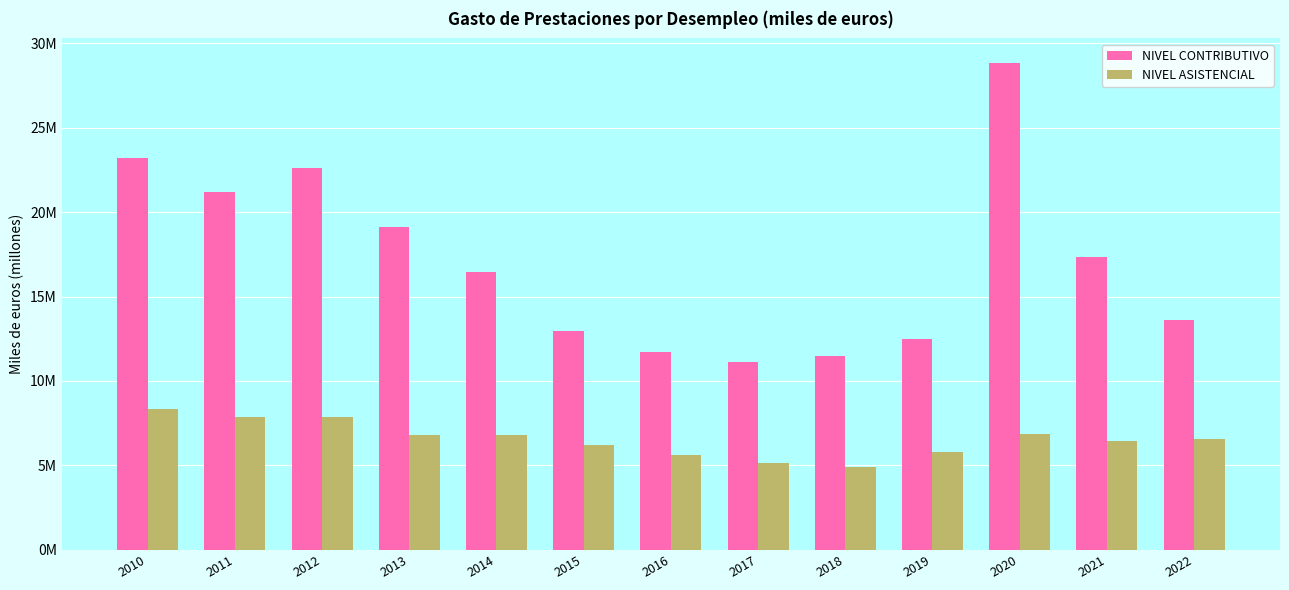

Which series has the largest range (max minus min)?

NIVEL CONTRIBUTIVO